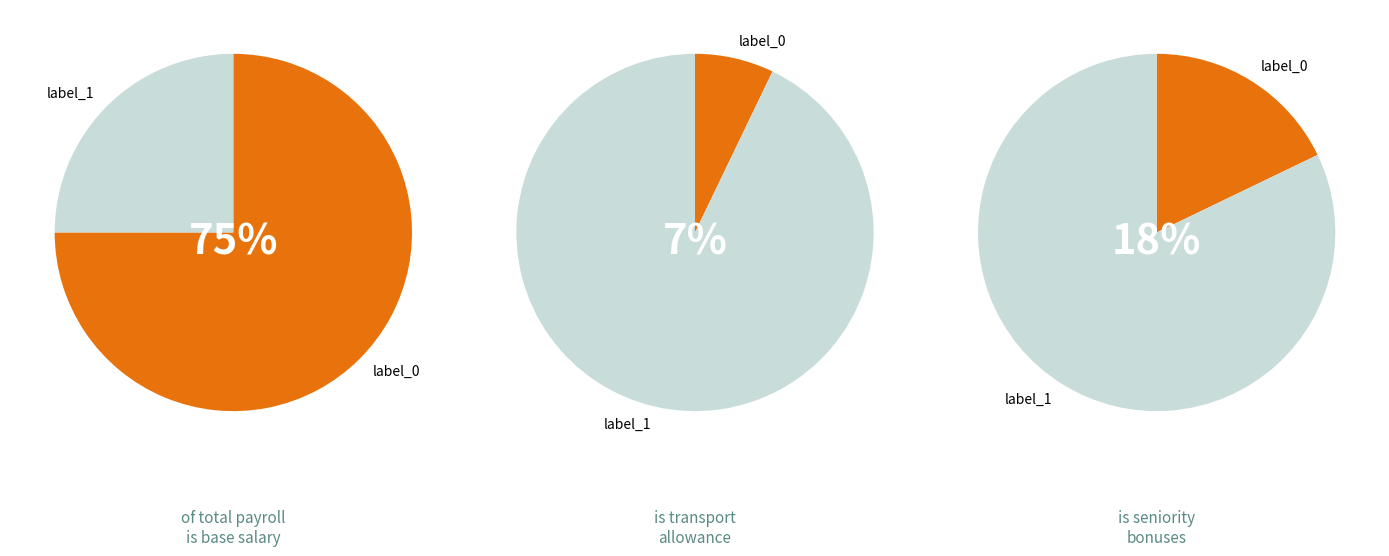

At 31, list the series in order from smallest to largest.

Transporte, Quinquenio, Sueldo